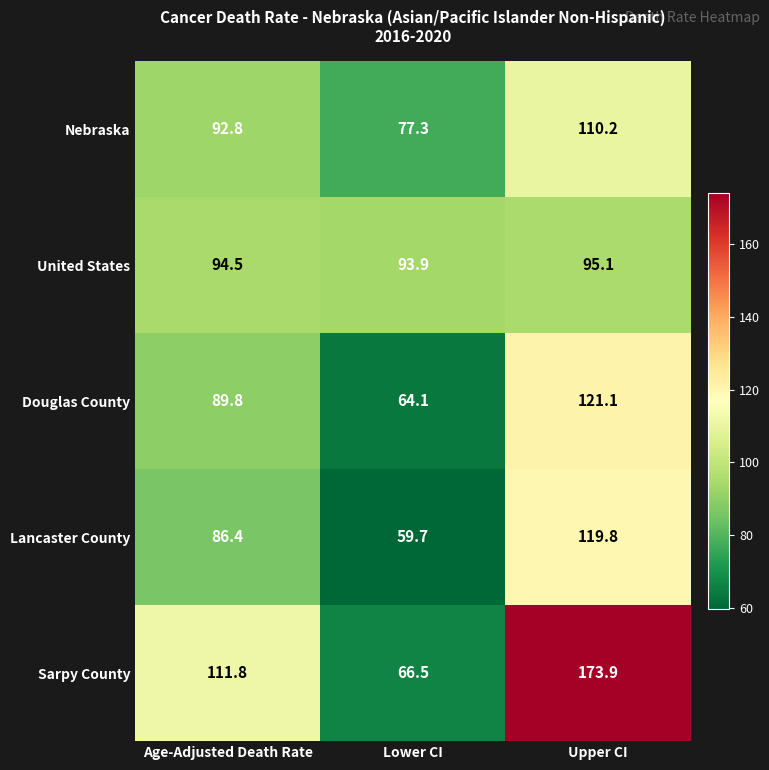

Where is Nebraska nearest to the value 93?

Age-Adjusted Death Rate